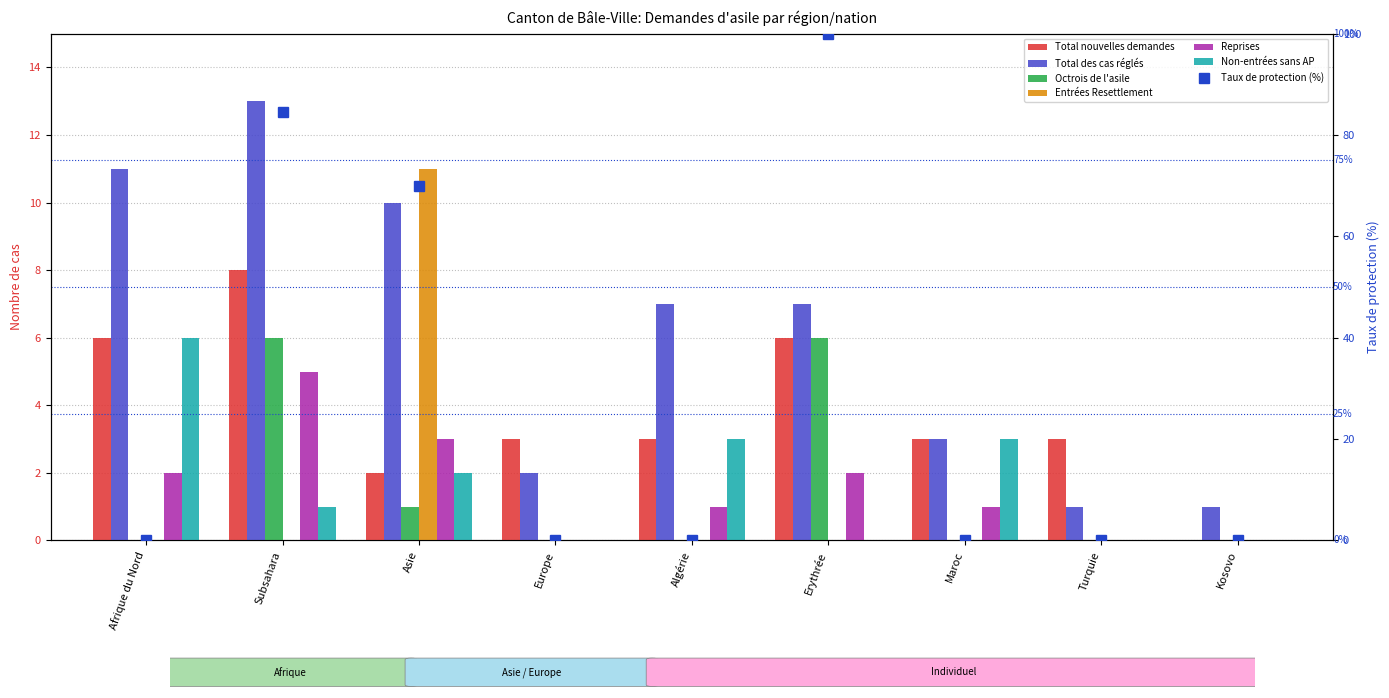

How many bars are there in total?

54